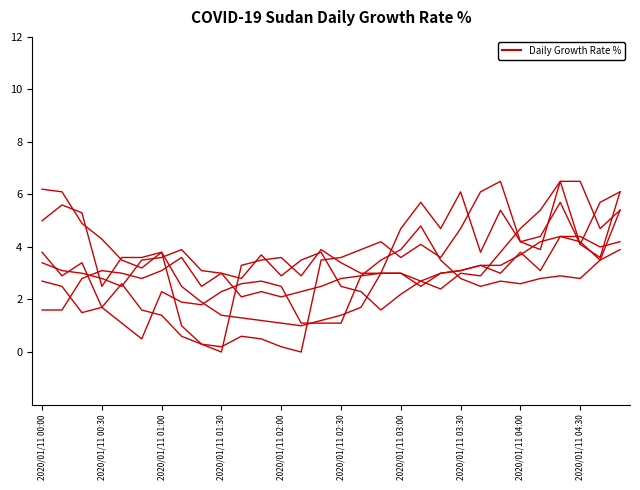

How many series are shown in this chart?

6